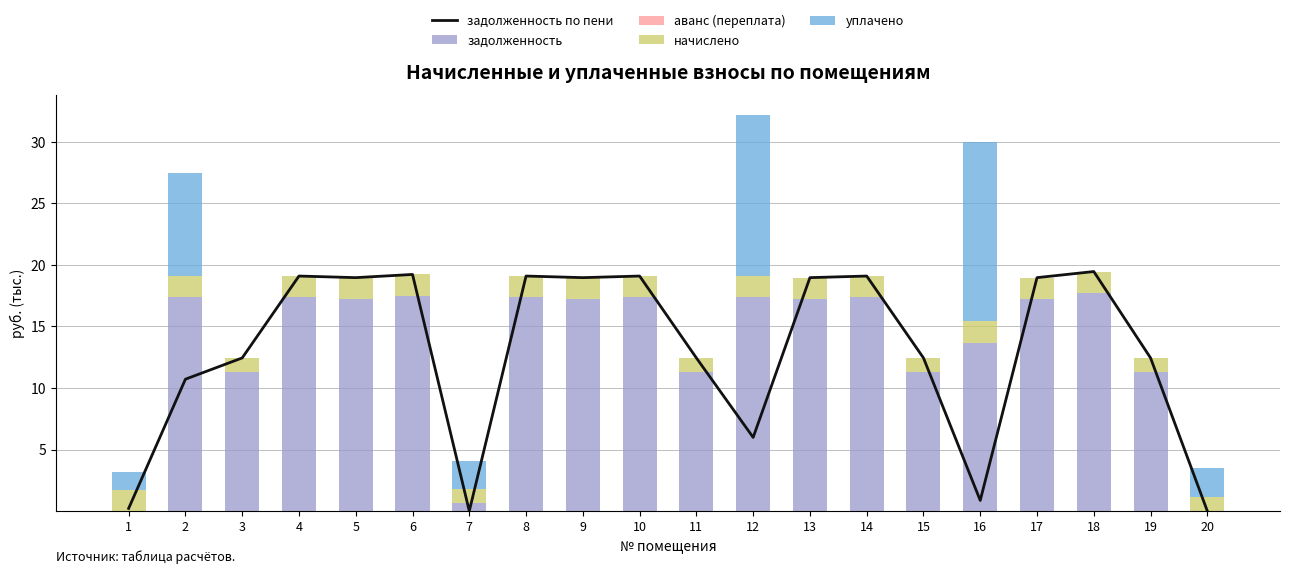

True or false: начислено has a value of 1.1 at 16.

False